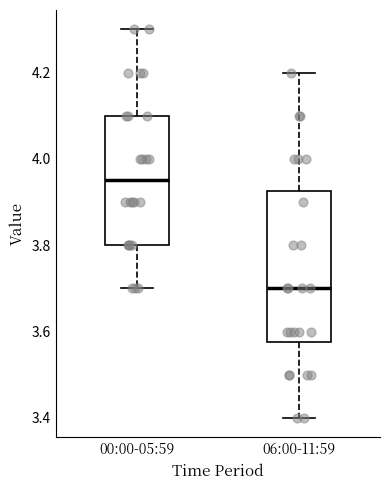

Reading left to right, transcribe this box plot: for each box, give where its median line is, the range the box spans, and where its two whiskers end, as read against the y-axis. The values are not printed on the chart, so give them approximately, as read against the axis.

00:00-05:59: median 3.96, box 3.80 to 4.10, whiskers 3.70 to 4.30
06:00-11:59: median 3.70, box 3.58 to 3.92, whiskers 3.40 to 4.20